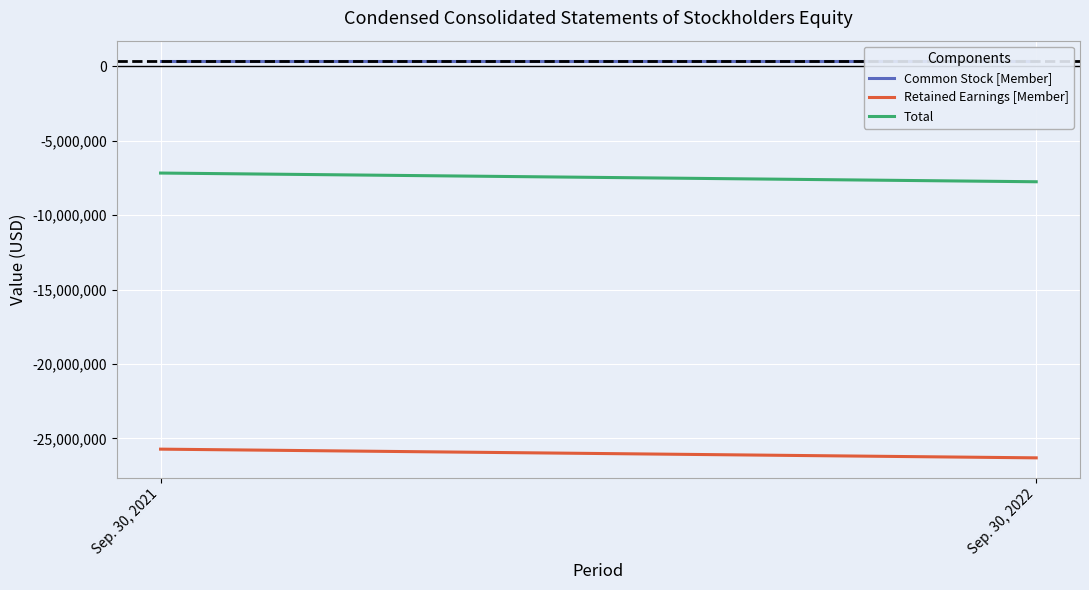

The value of Retained Earnings [Member] at Sep. 30, 2021 is -37913361. True or false?

False